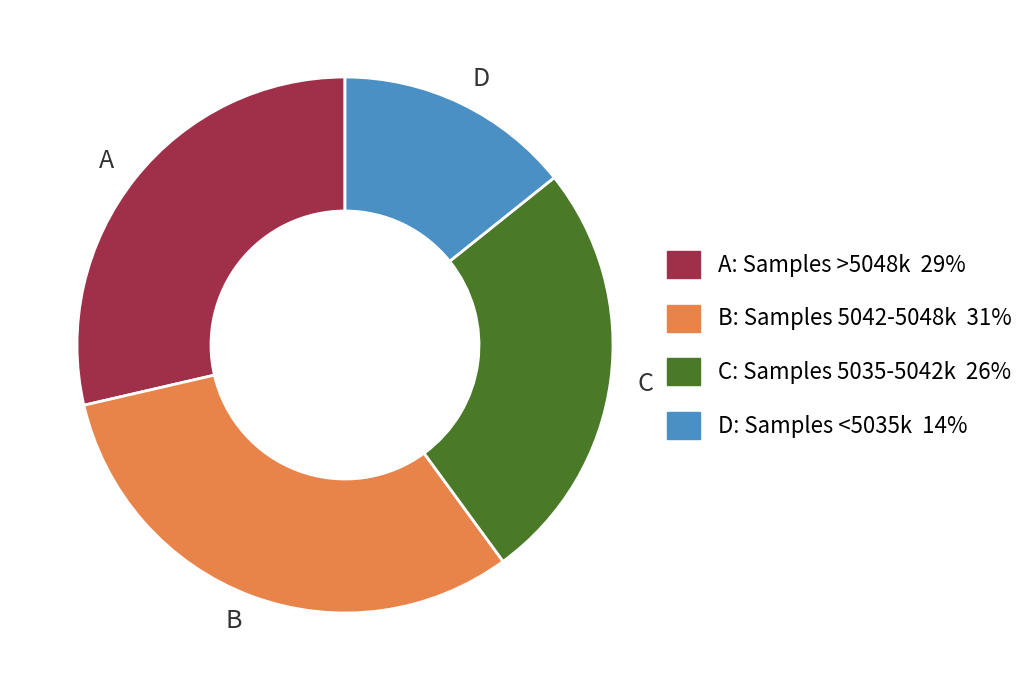

Which category has the smallest portion of the pie?

D